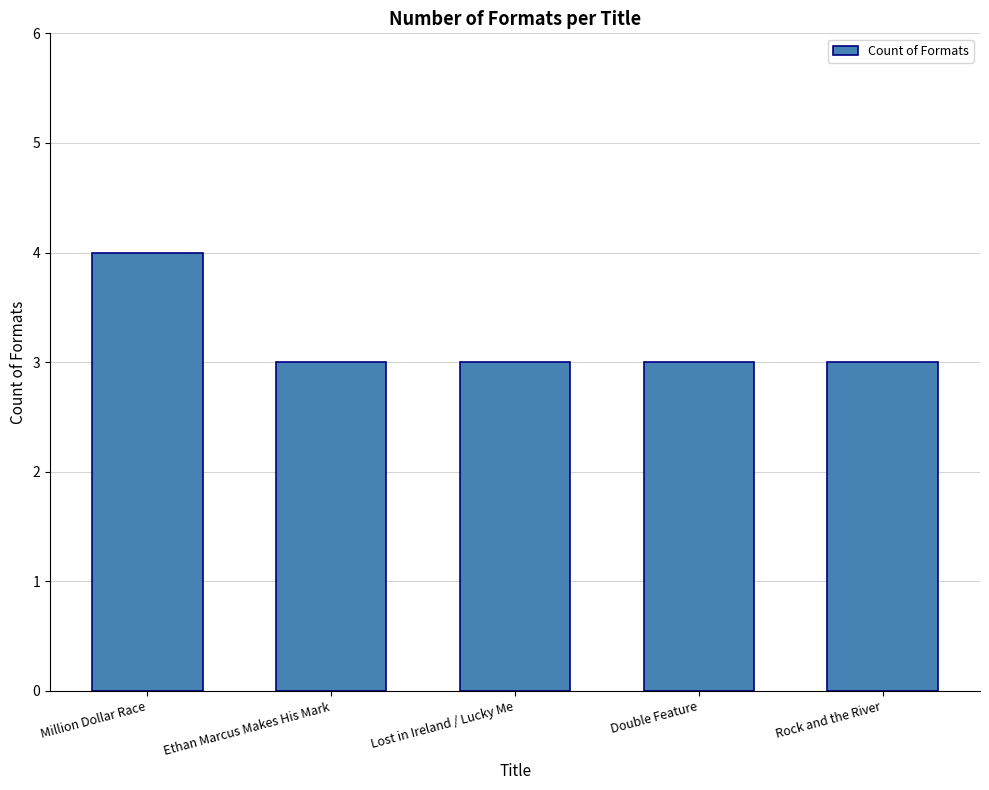

What is the greatest value displayed?

4